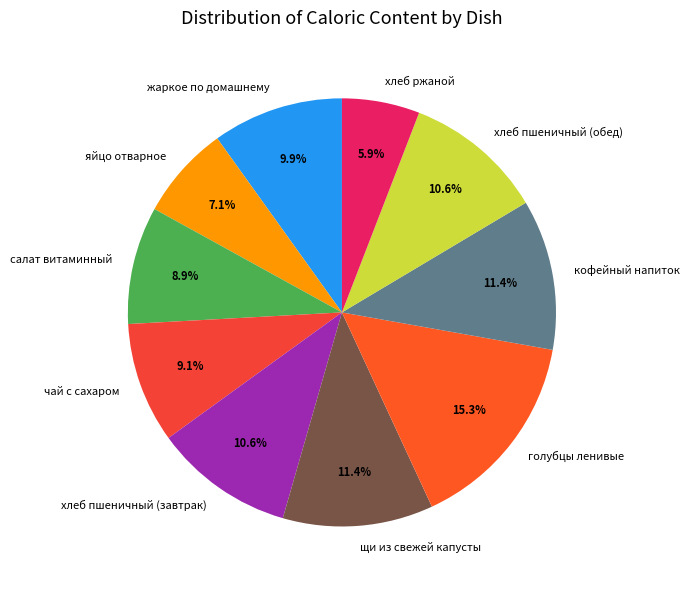

How many segments does this pie chart have?

10